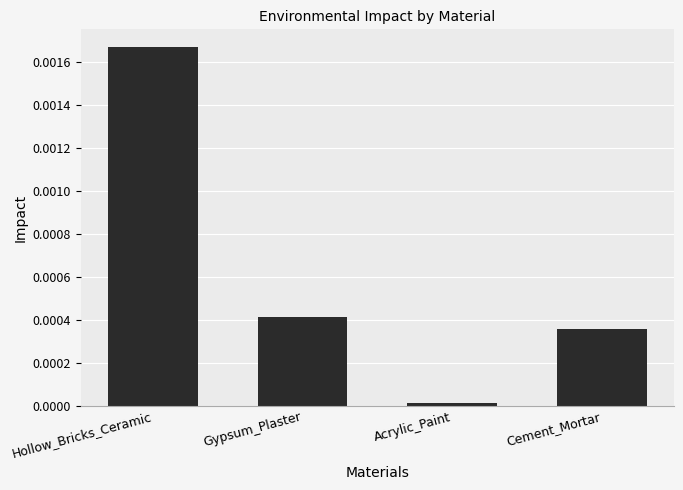

What is the label of the 4th bar from the right?

Hollow_Bricks_Ceramic